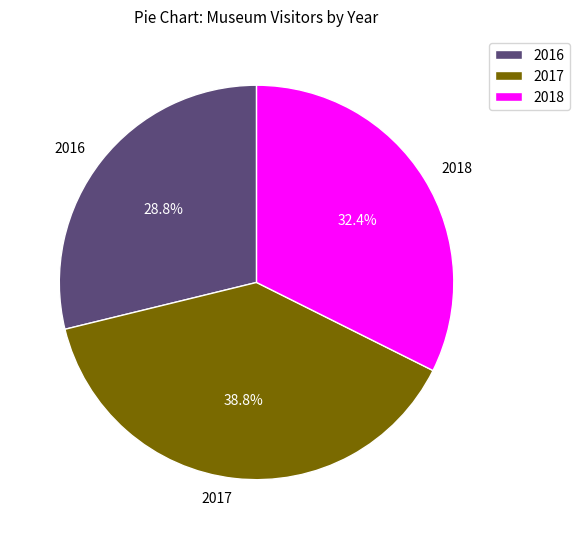

Between 2016 and 2017, which is larger?

2017